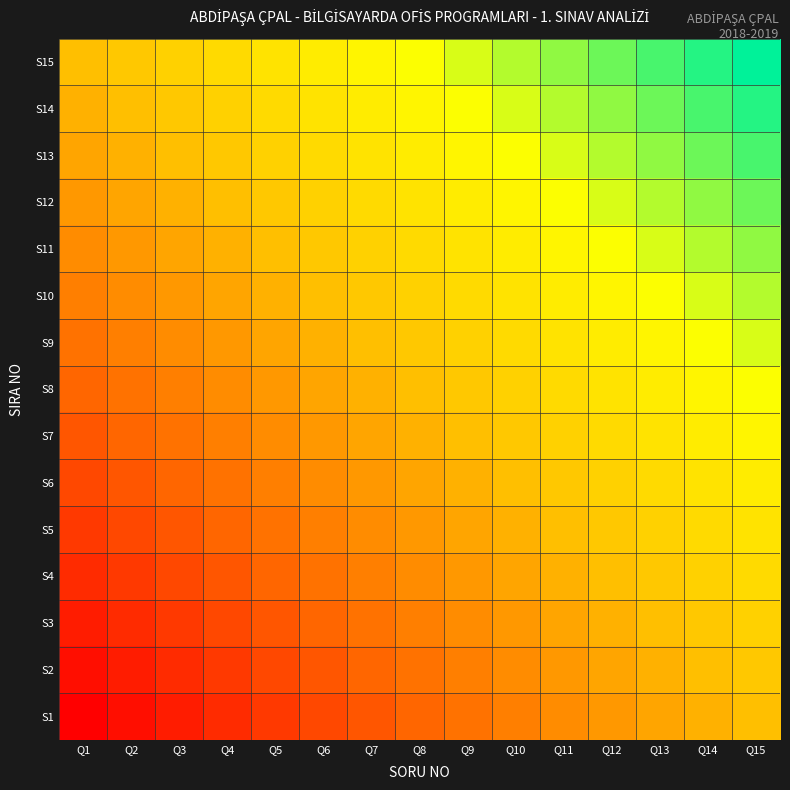

At Q2, list the series in order from largest to smallest.

S15, S14, S13, S12, S11, S10, S9, S8, S7, S6, S5, S4, S3, S2, S1